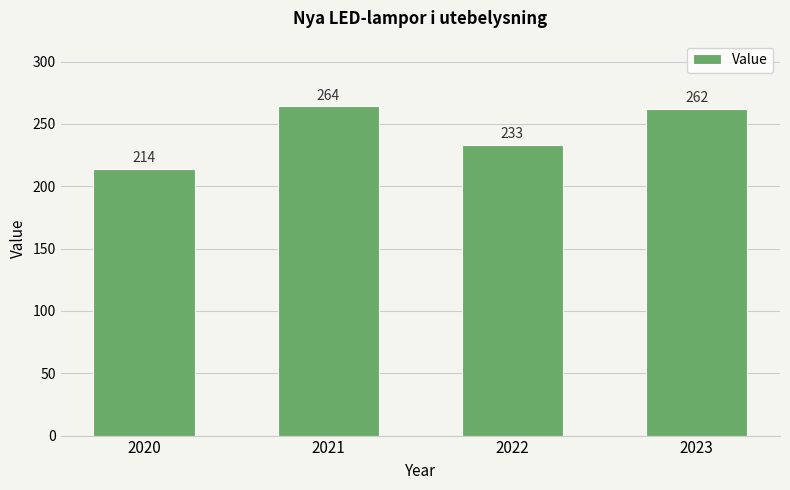

Rank the categories by value from lowest to highest.

2020, 2022, 2023, 2021